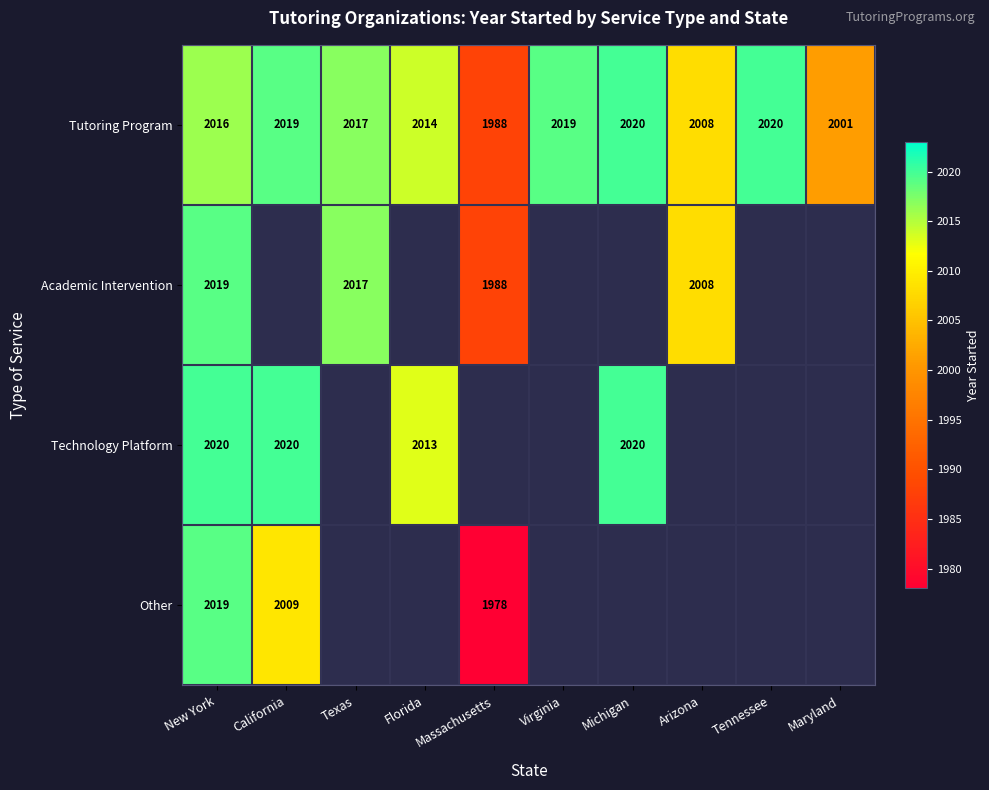

The Tutoring Program series shows 3143 at Florida. True or false?

False